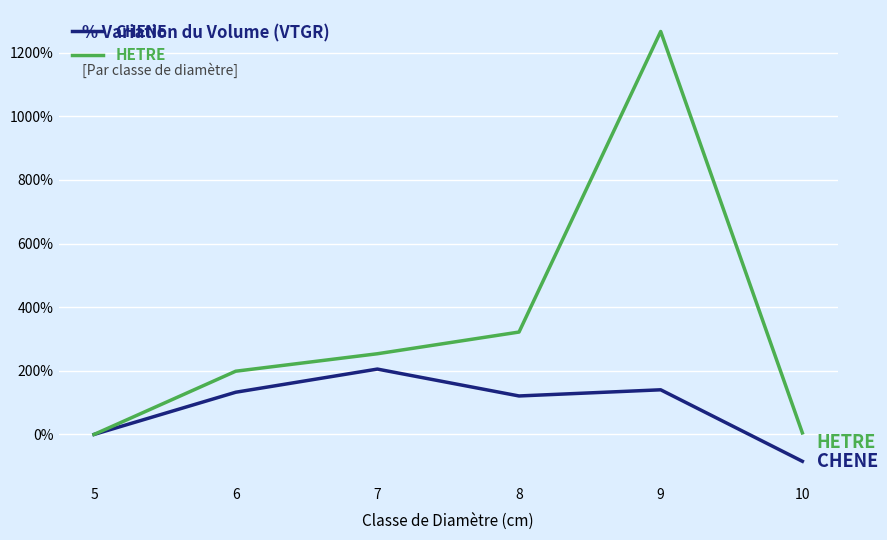

Where is the first local minimum for CHENE?

8